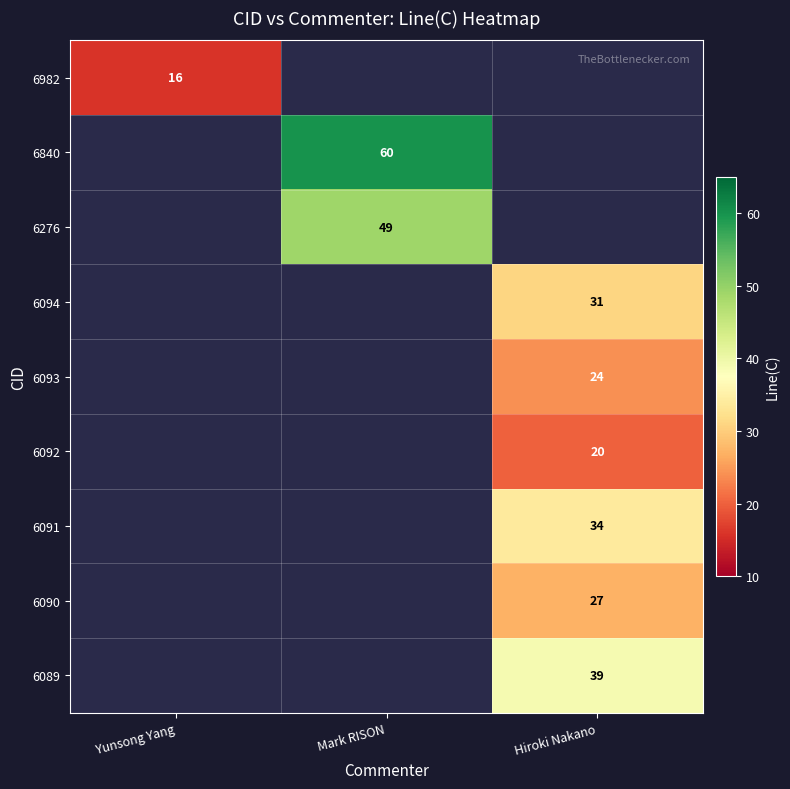

How many series are shown in this chart?

9